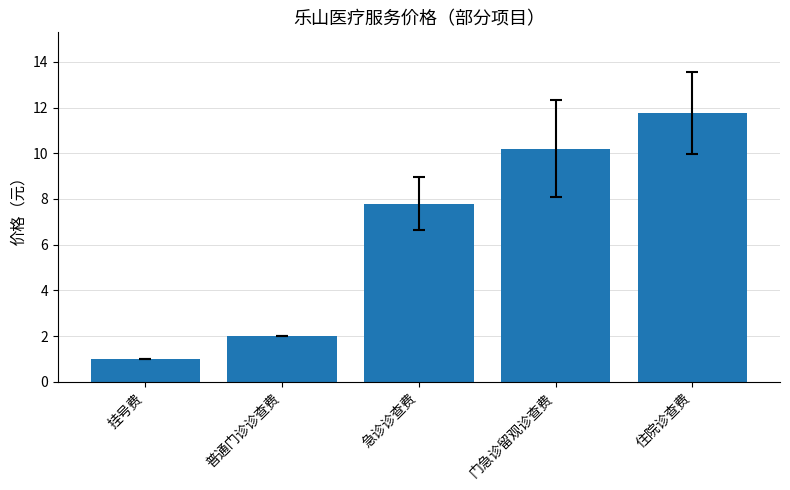

Approximately how many times larger is the value at 急诊诊查费 compared to 挂号费?

7.8